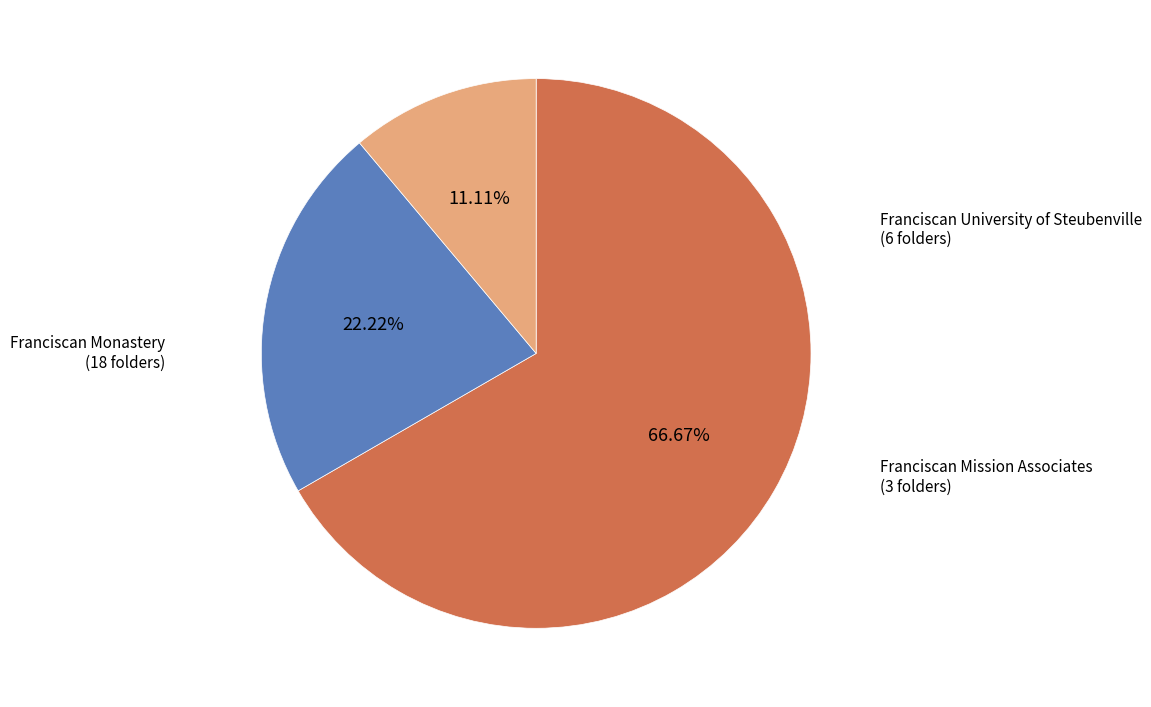

Does any single category account for the majority?

Yes